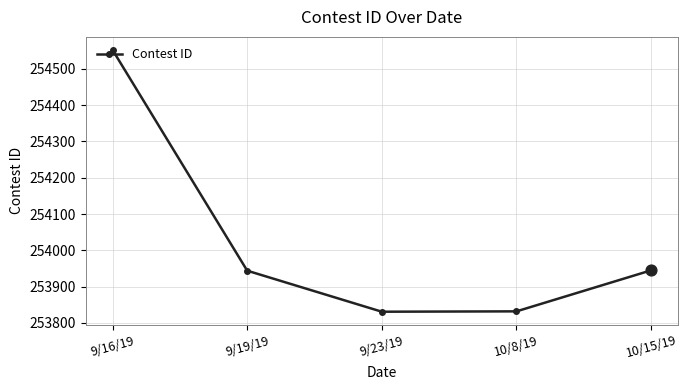

Which has a higher value, 10/8/19 or 9/16/19?

9/16/19